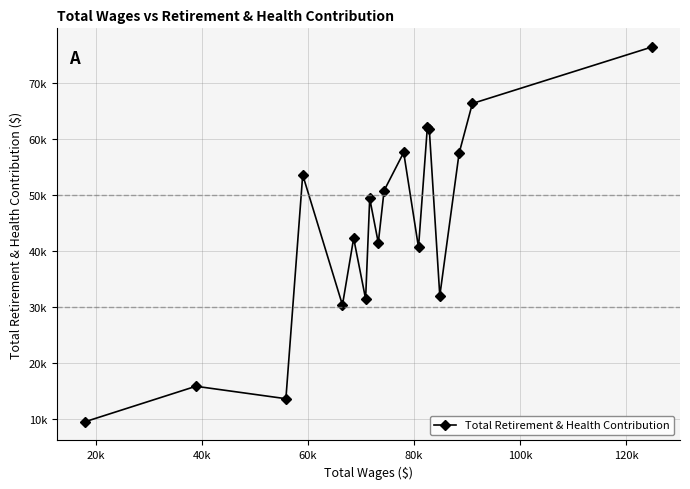

How many points are lower than both their immediate neighbors (excluding endpoints)?

6